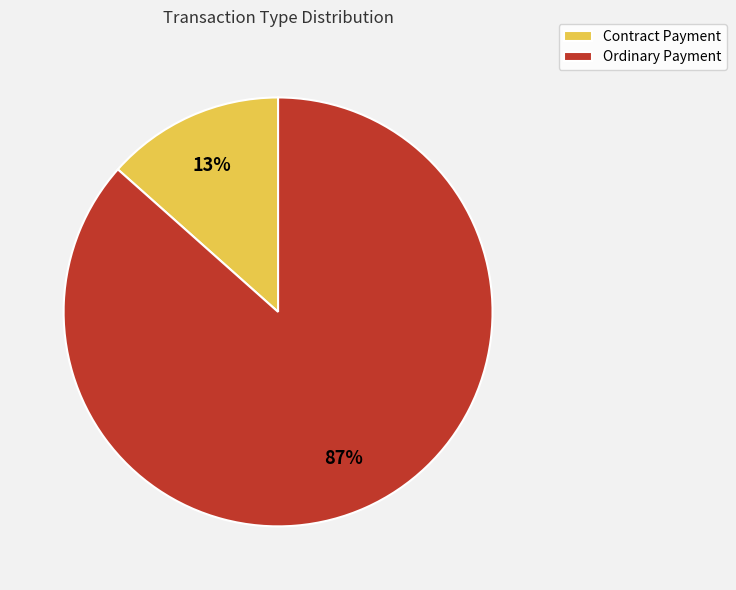

Which category has the biggest portion of the pie?

Ordinary Payment